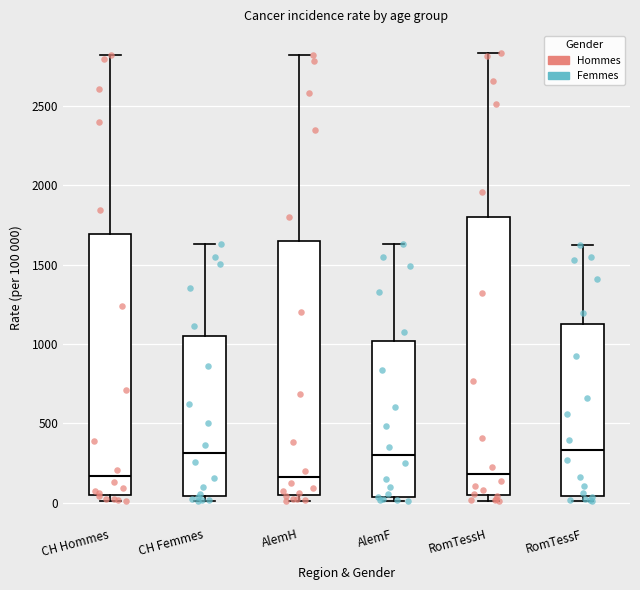

Where is the upper edge of the box for CH Femmes on the y-axis? The values are not printed on the chart, so give them approximately, as read against the axis.

1050